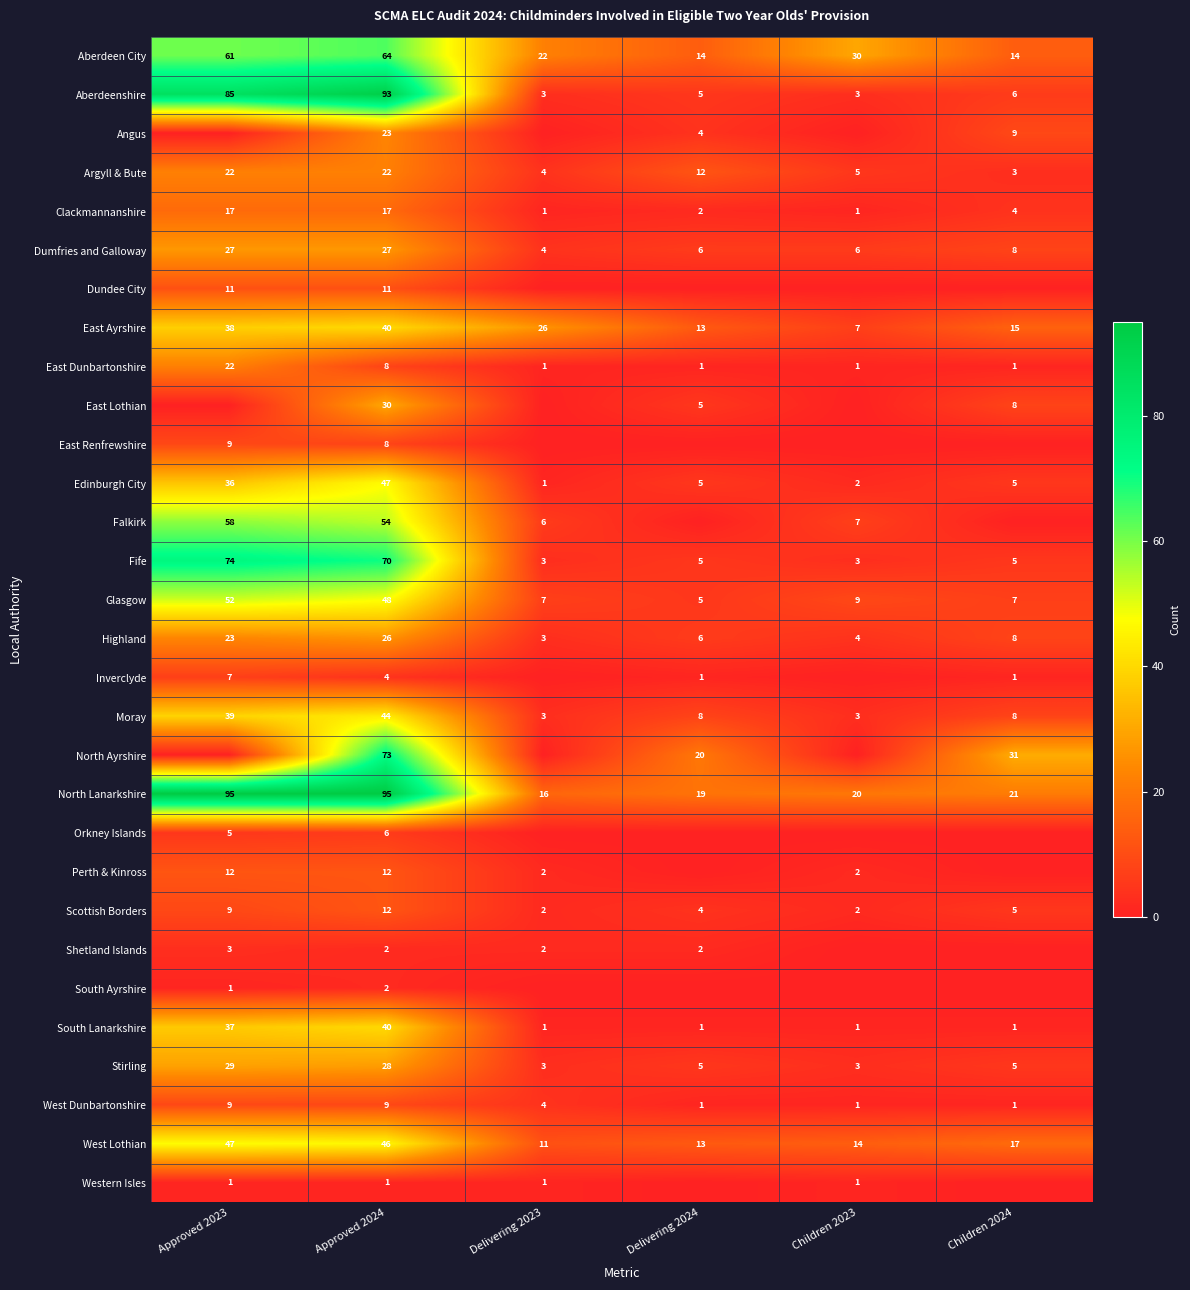

What is the sum of all Clackmannanshire values?

42